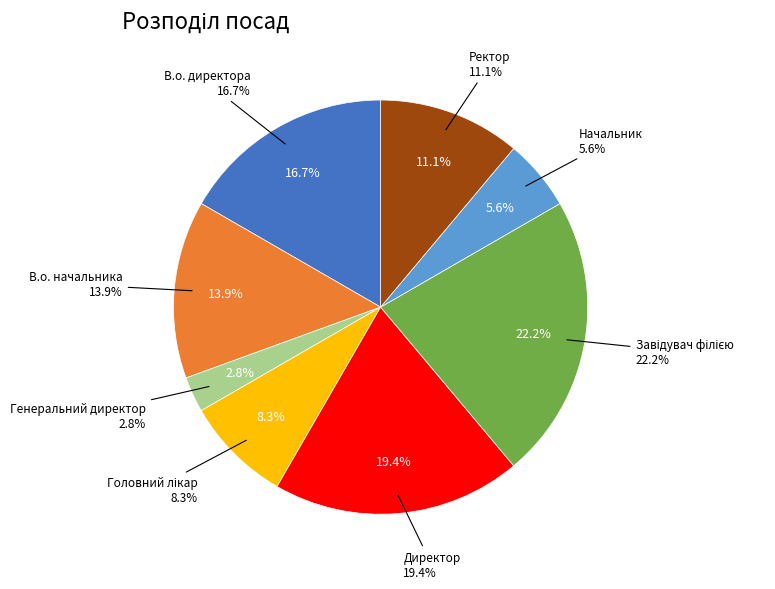

Rank the categories by value from highest to lowest.

Завідувач філією, Директор, В.о. директора, В.о. начальника, Ректор, Головний лікар, Начальник, Генеральний директор